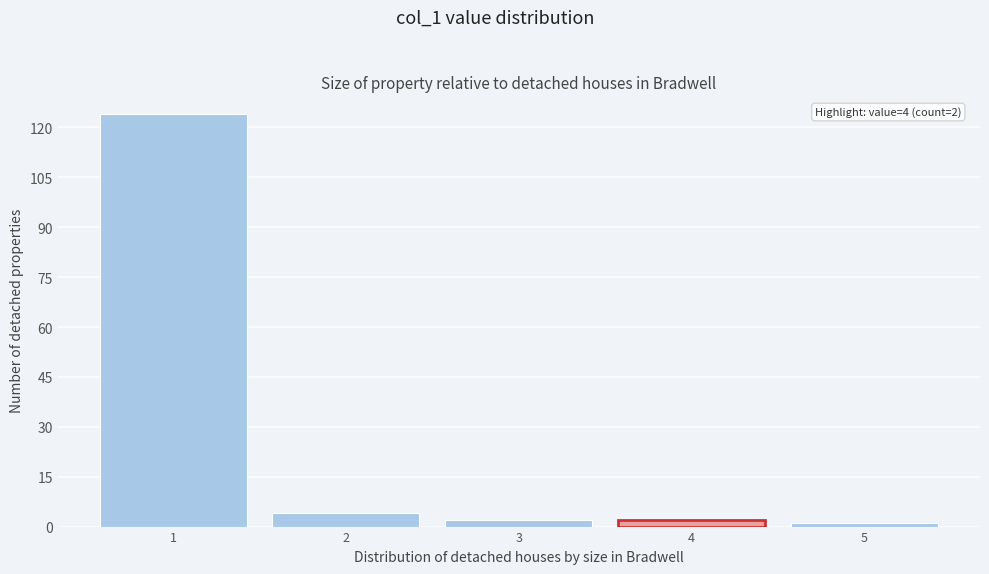

Which range on the x-axis has the tallest bar?

0.5 to 1.5